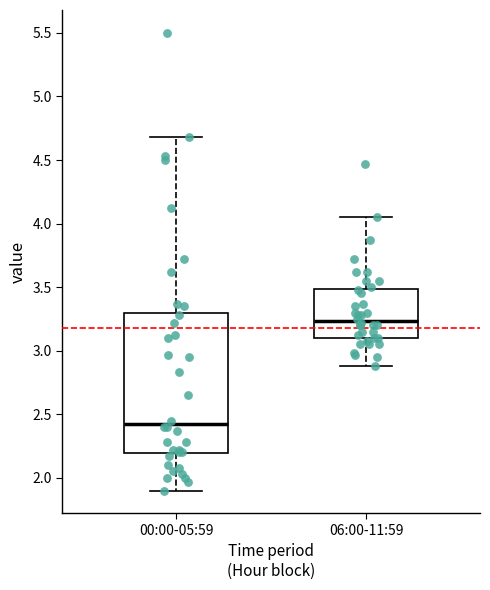

Which box's median line is the lowest?

00:00-05:59